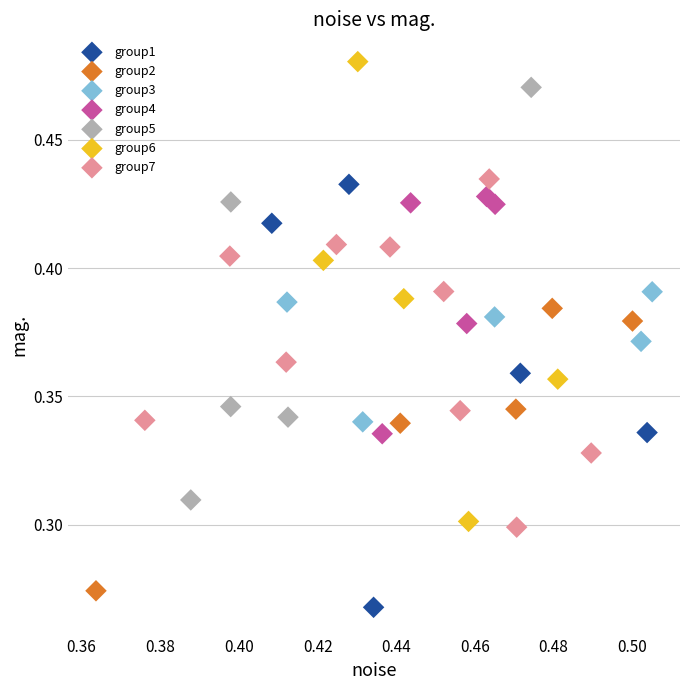

Which series has the largest Y range (max minus min)?

group6